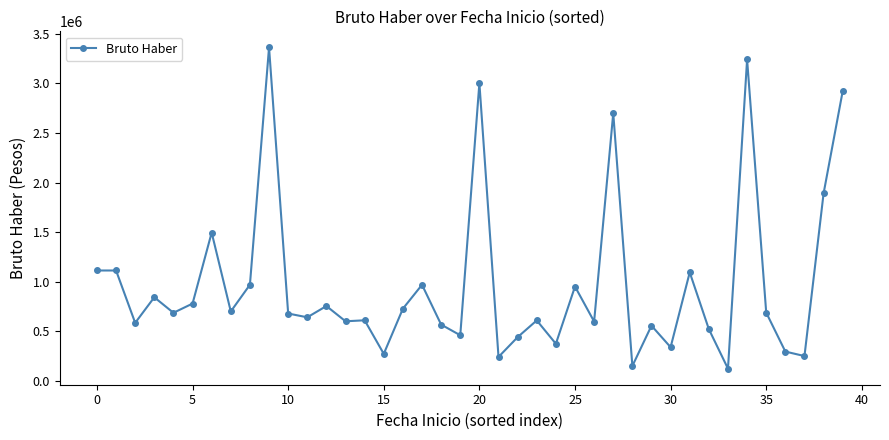

What is the maximum value shown in the chart?

3361187